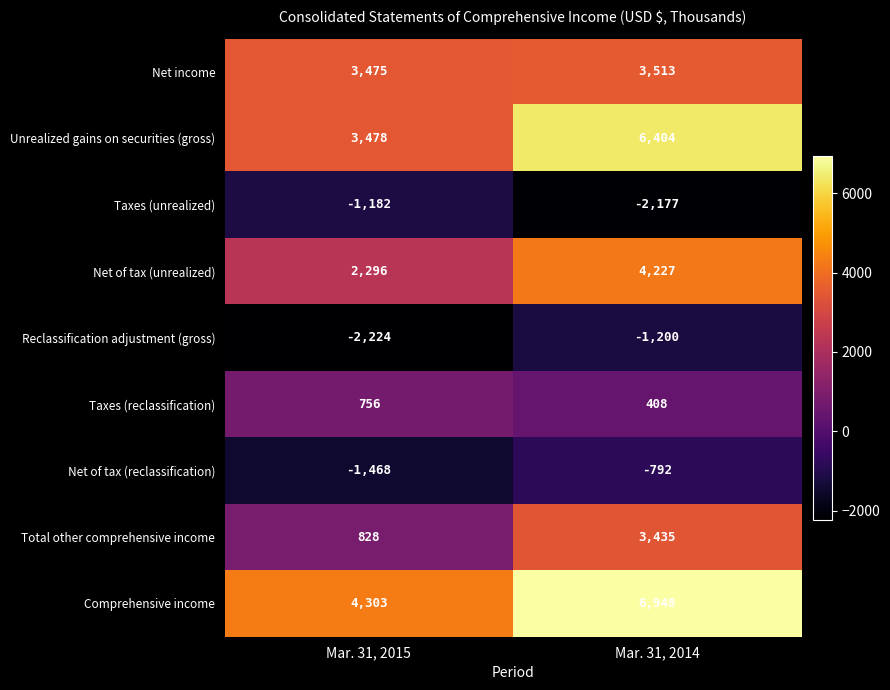

What is the minimum value shown in the chart?

-2224